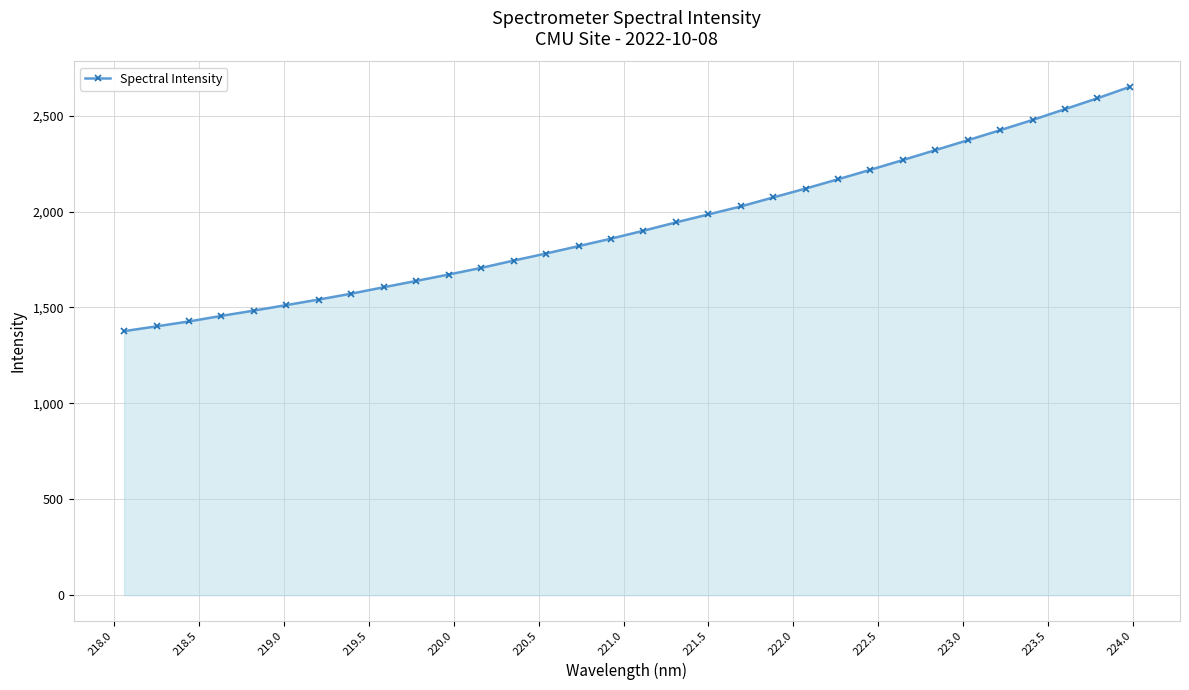

What is the greatest value displayed?

2649.8